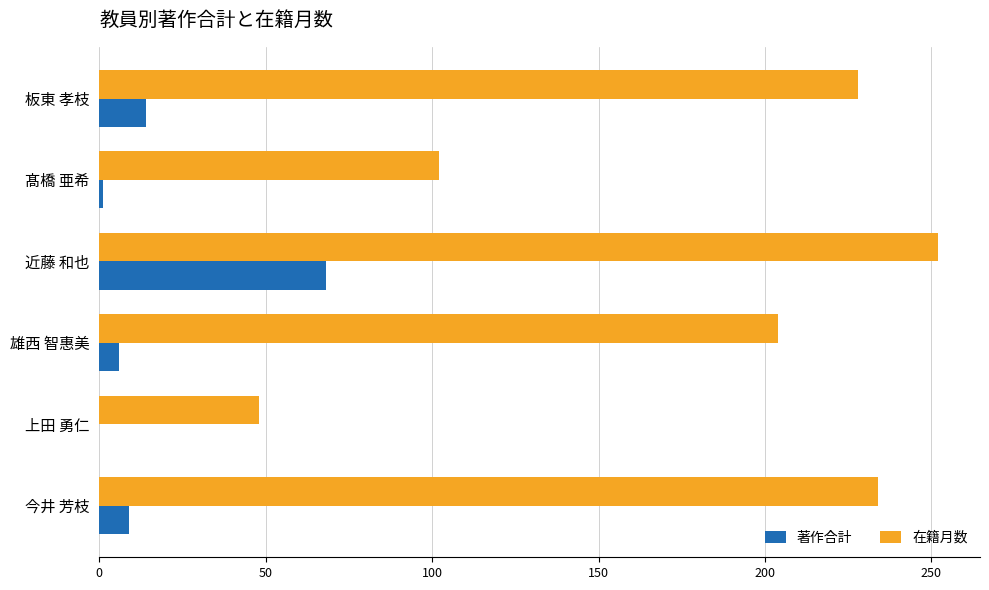

Where is 著作合計 nearest to the value 34?

板東 孝枝